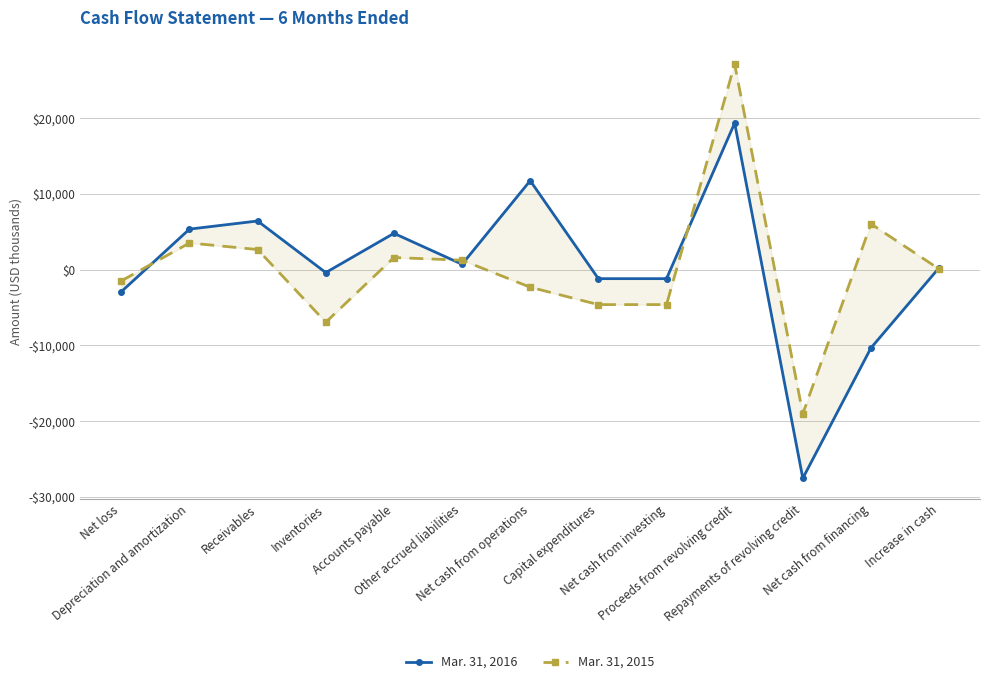

Does the chart display data point markers on the line(s)?

Yes